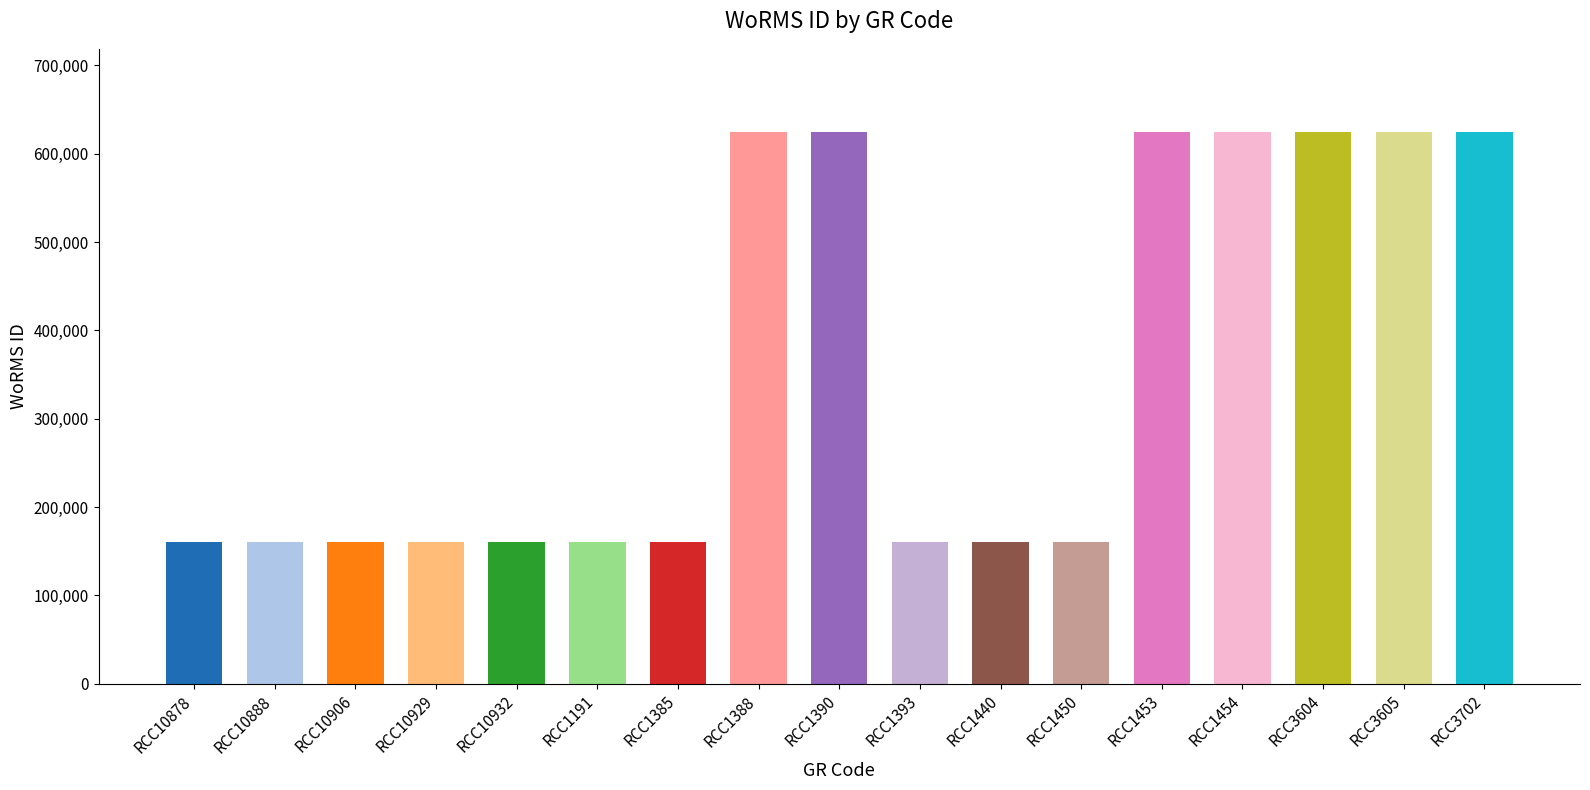

Is it true that the value at RCC3605 is 624966?

True